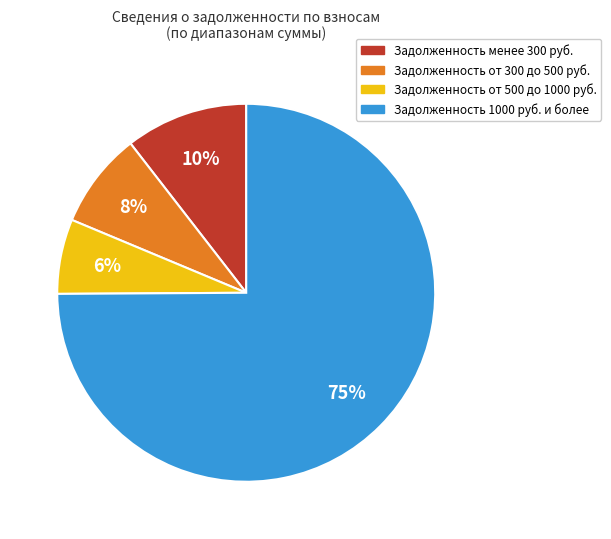

How many segments does this pie chart have?

4